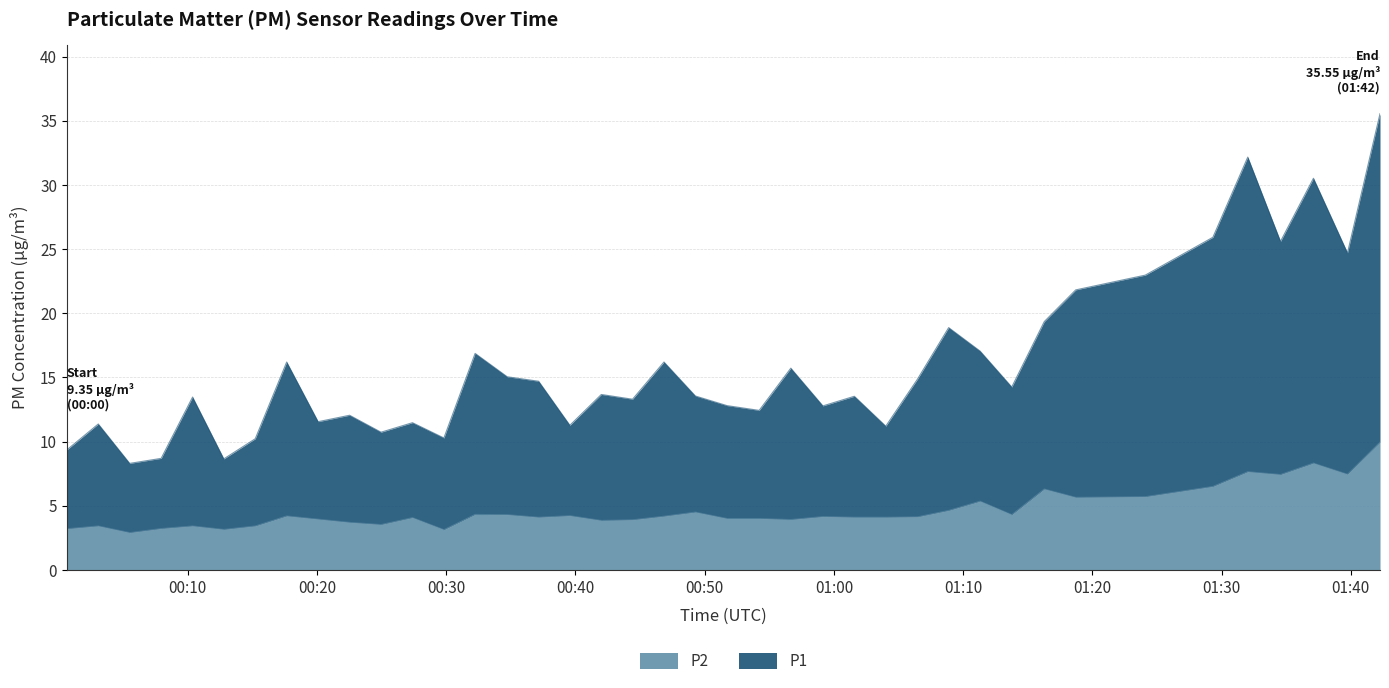

Rank the series by their maximum value, from lowest to highest.

P2, P1